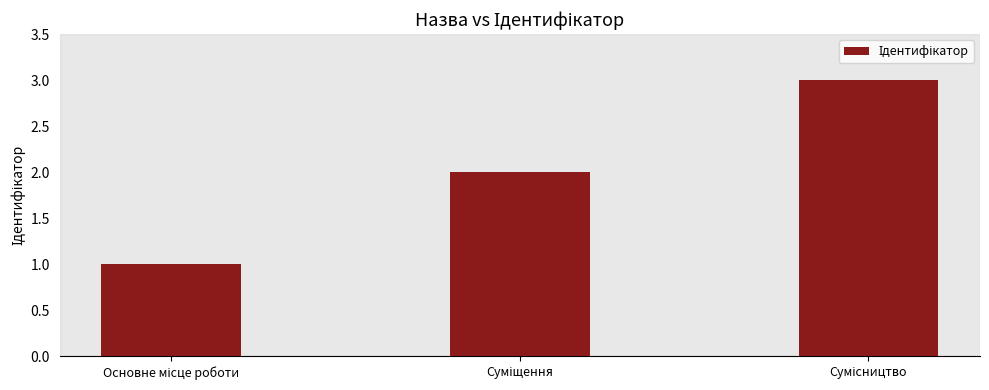

What is the smallest value displayed?

1